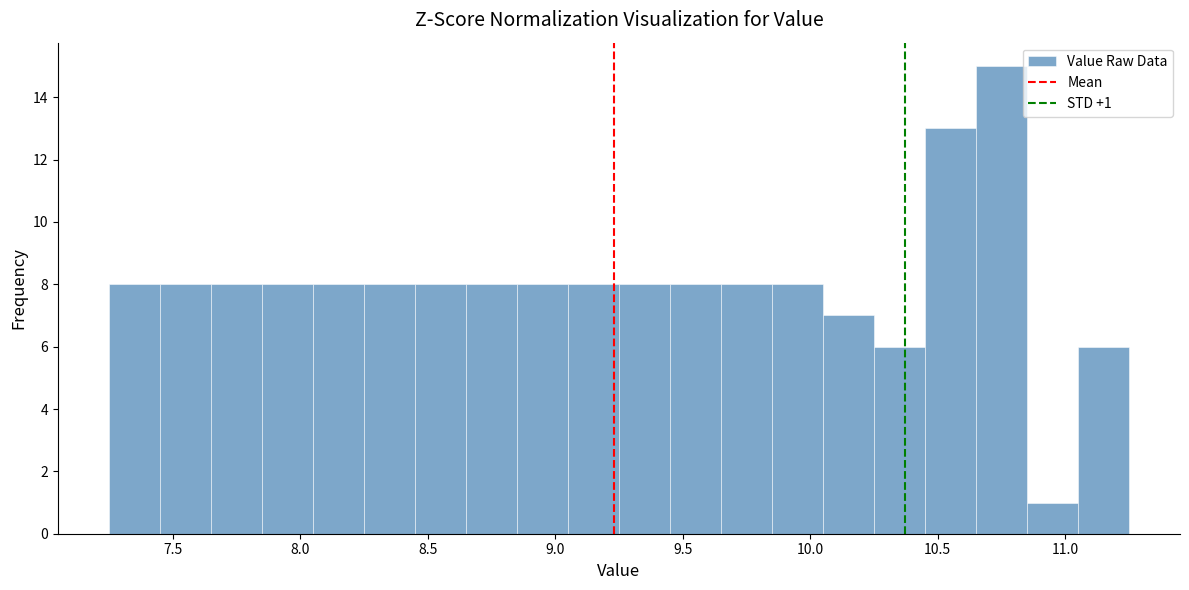

Over which range of the x-axis is the bar tallest?

10.65 to 10.85